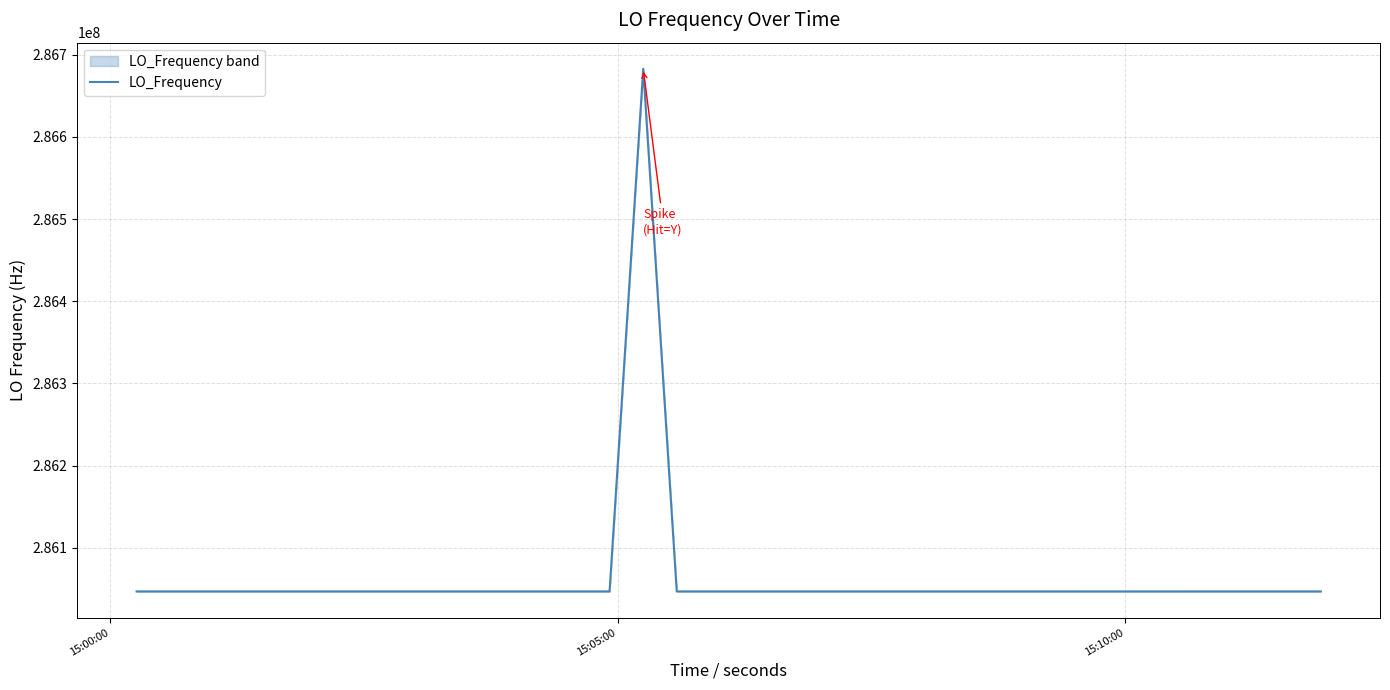

What is the sum of all values?

11442515721.7